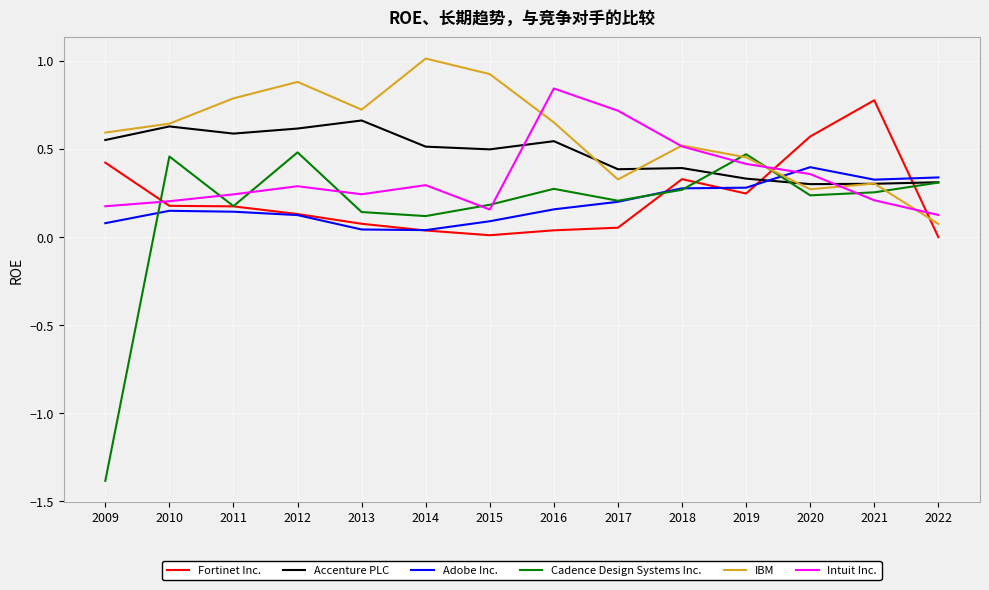

What is the minimum value shown in the chart?

-1.4